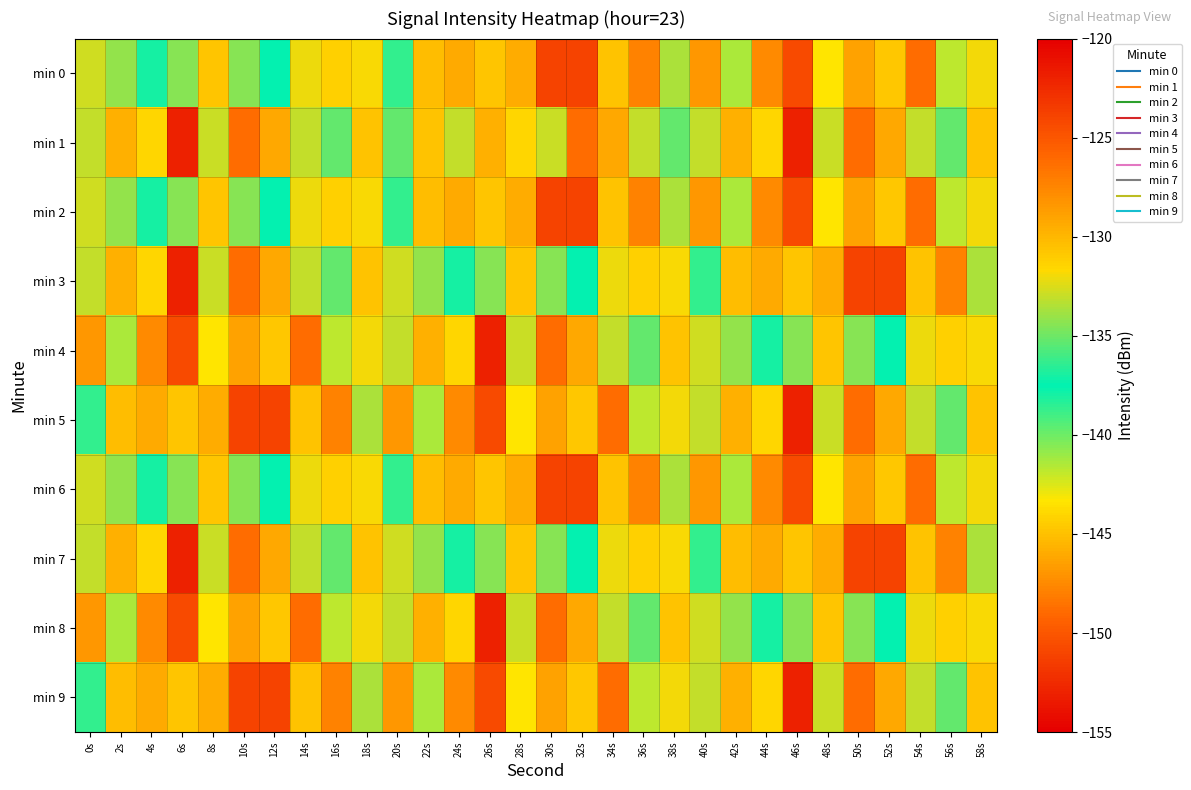

Which category has the highest value across all series?

32s